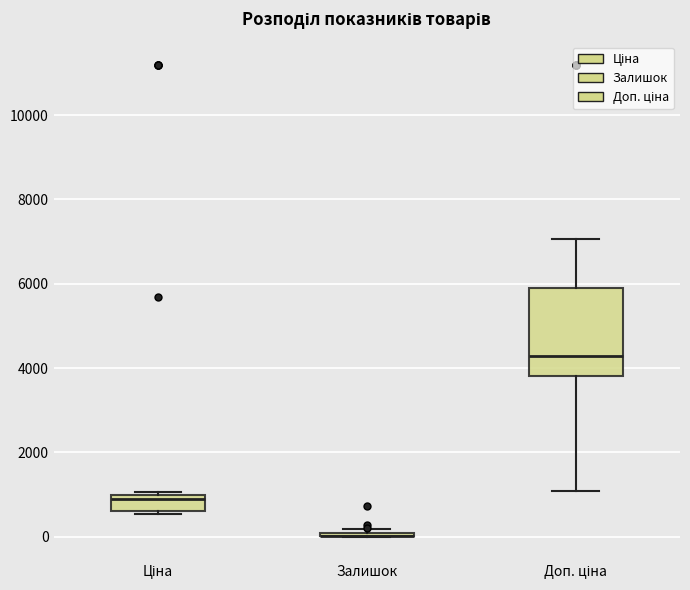

Where does the lower whisker of the box for Доп. ціна end on the y-axis? The values are not printed on the chart, so give them approximately, as read against the axis.

1000